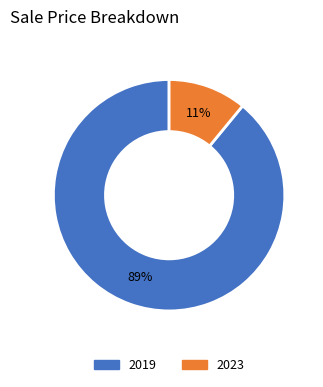

Count the number of slices in the pie.

2